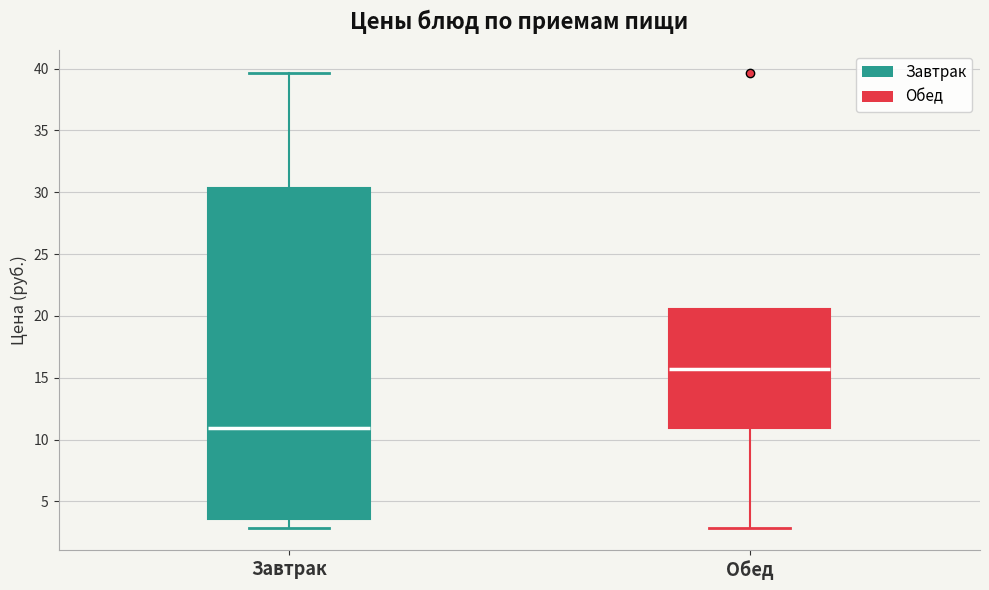

Where is the lower edge of the box for Обед on the y-axis? The values are not printed on the chart, so give them approximately, as read against the axis.

11.0